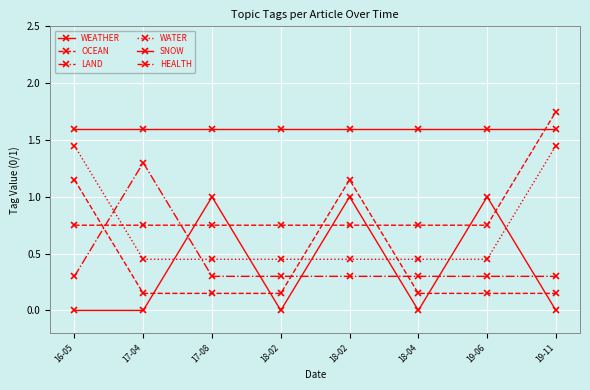

How many lines are shown in the chart?

6